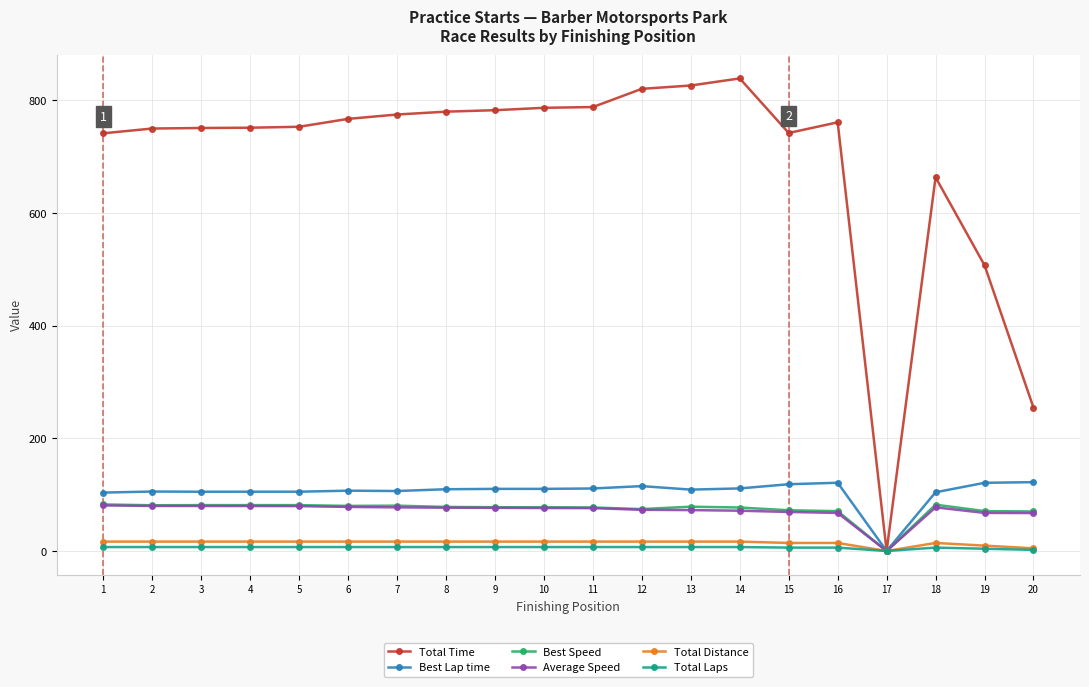

True or false: Total Time has more than 1 interior local peaks.

True